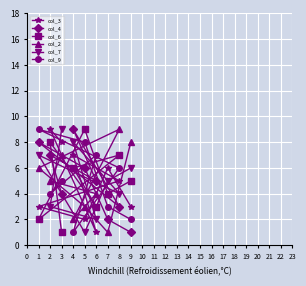

What is the value of the col_3 point at the 7th from the left?

6